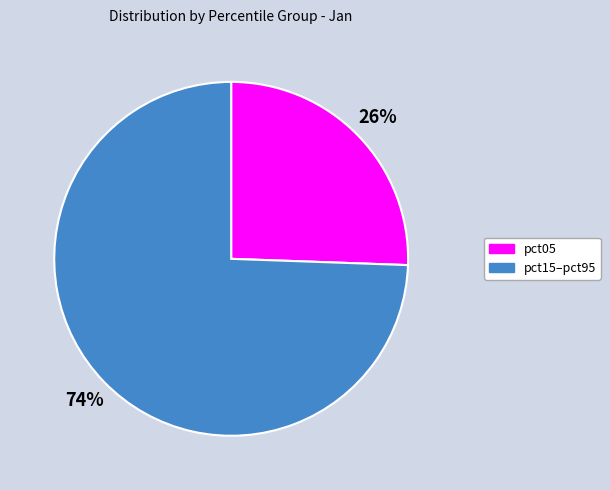

Does any single category account for the majority?

Yes